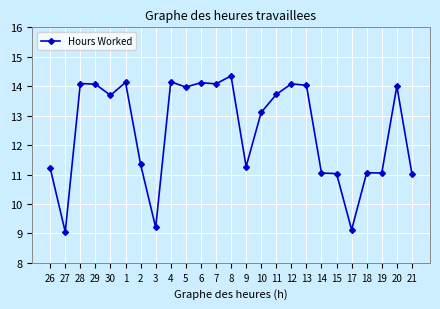

How many data points are less than 13?

11